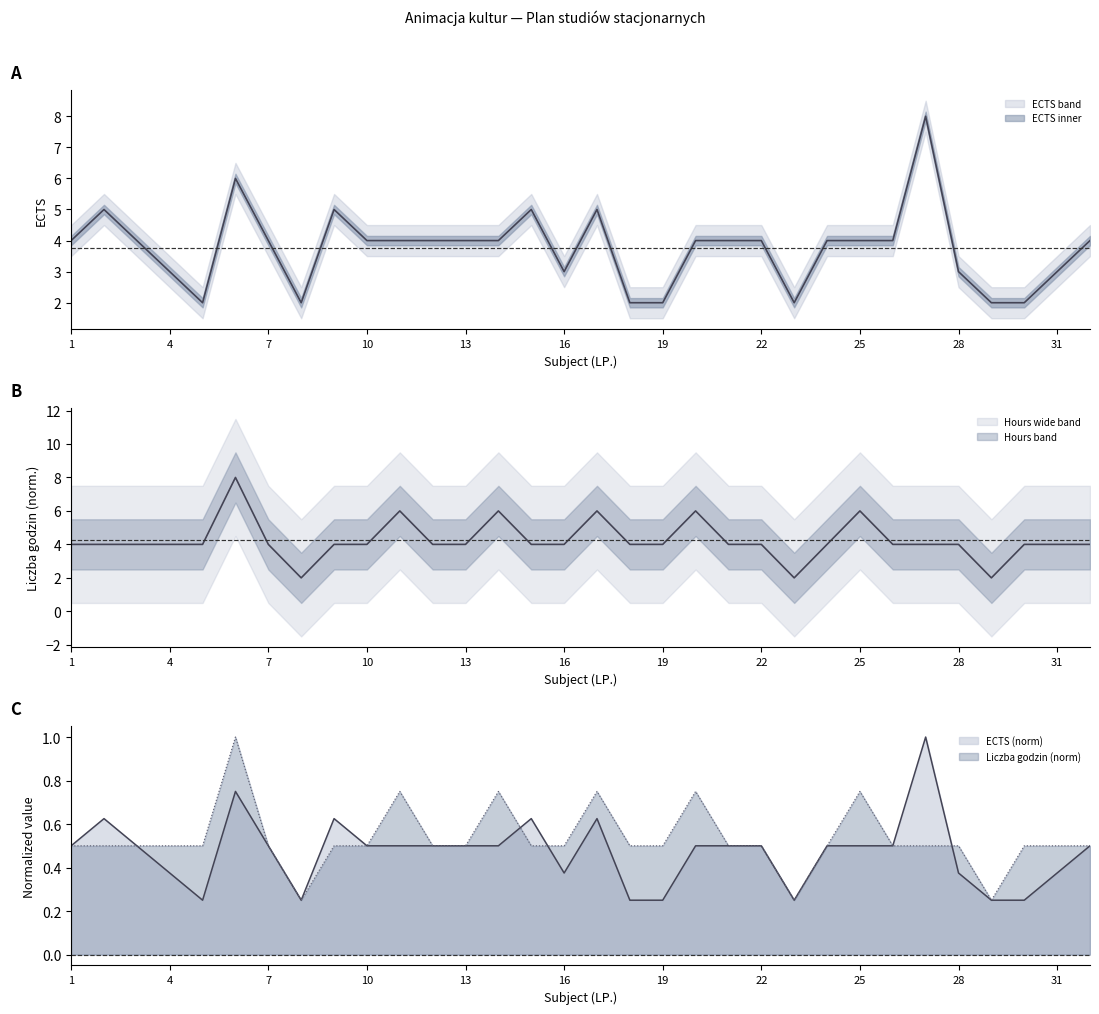

List the labels in order of Liczba godzin value, largest first.

6, 11, 14, 17, 20, 25, 1, 2, 3, 4, 5, 7, 9, 10, 12, 13, 15, 16, 18, 19, 21, 22, 24, 26, 27, 28, 30, 31, 32, 8, 23, 29